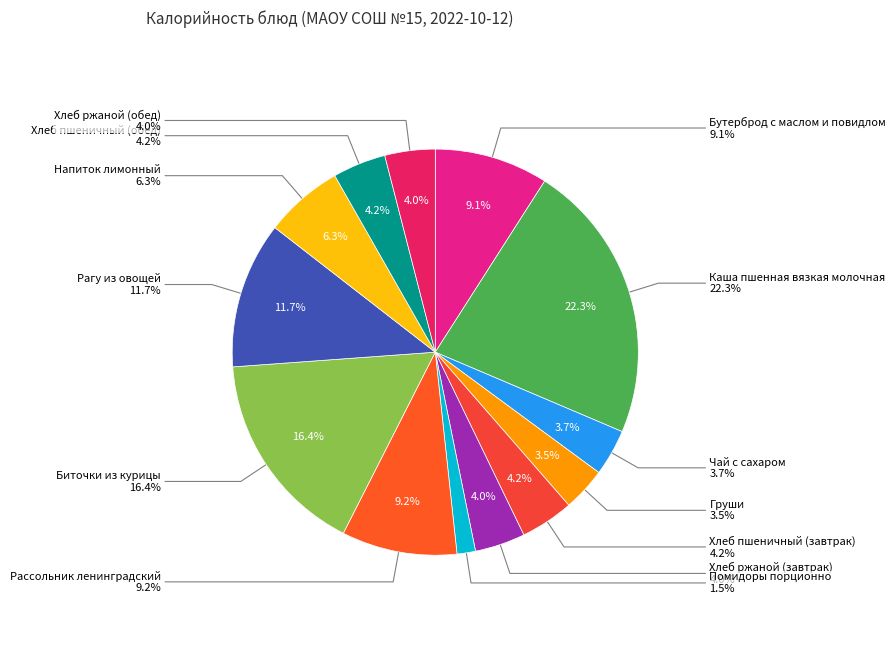

Is the sum of Бутерброд с маслом и повидлом and Чай с сахаром greater than half?

No